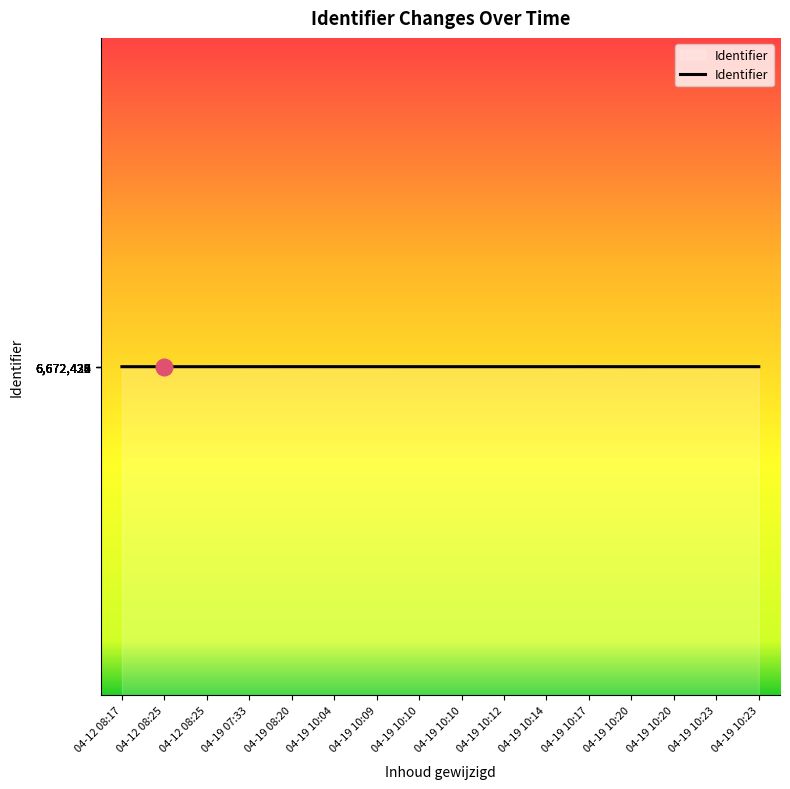

How many lines are shown in the chart?

1